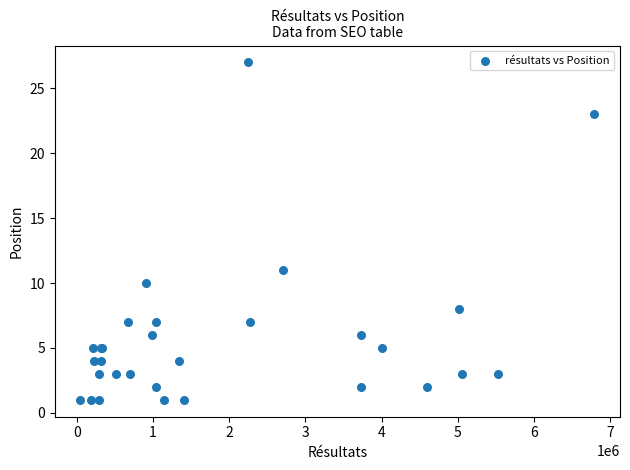

What Y value in the scatter plot is closest to 14?

11